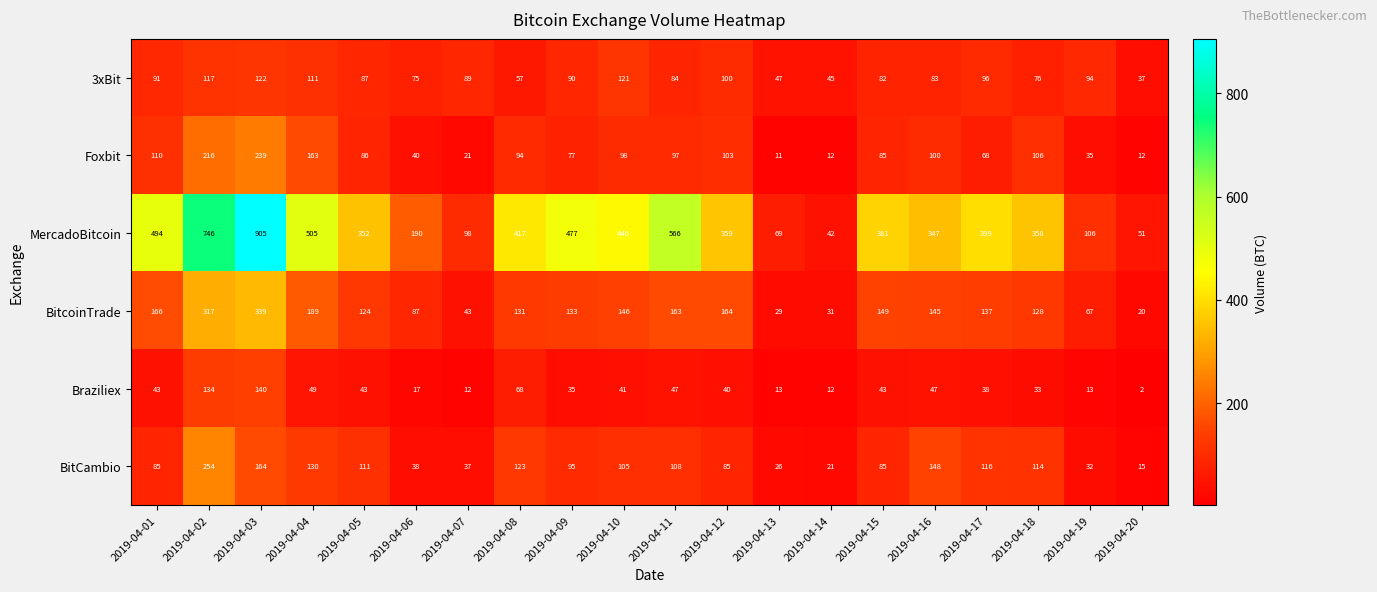

Which category has the lowest value in the MercadoBitcoin series?

2019-04-14